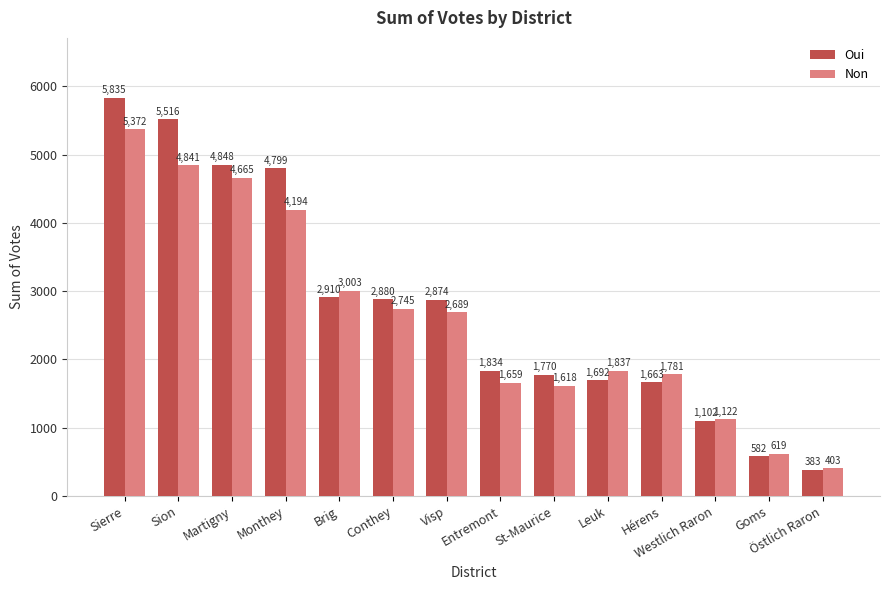

Which label corresponds to the smallest value in the chart?

Östlich Raron